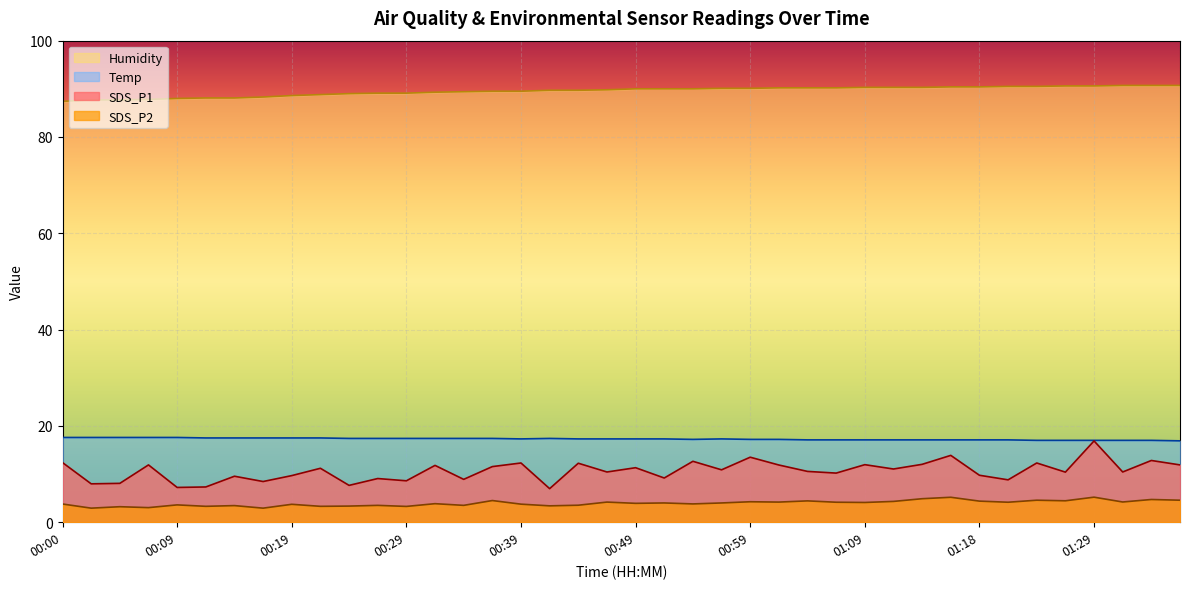

How many Temp values are between 17 and 18?

39